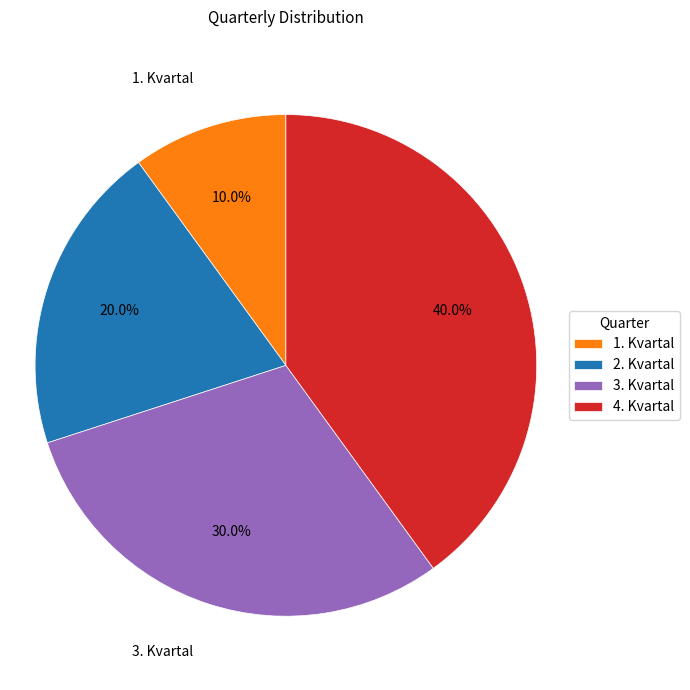

Which has a higher value, 3. Kvartal or 4. Kvartal?

4. Kvartal